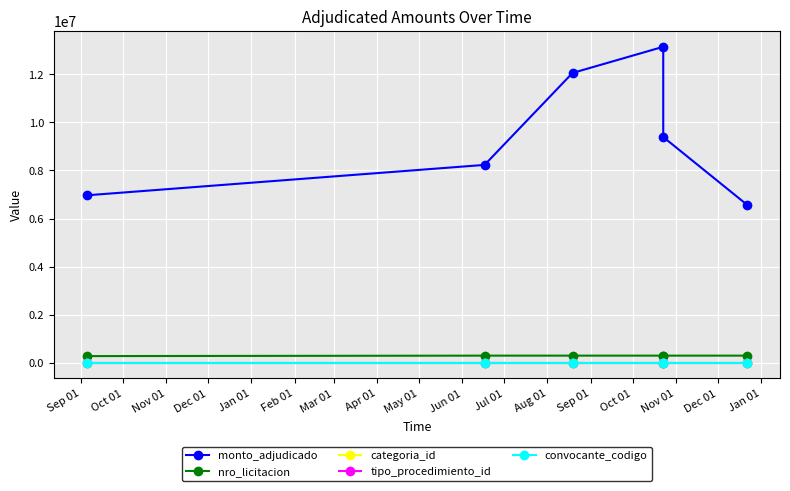

True or false: nro_licitacion has more than 2 interior local peaks.

False